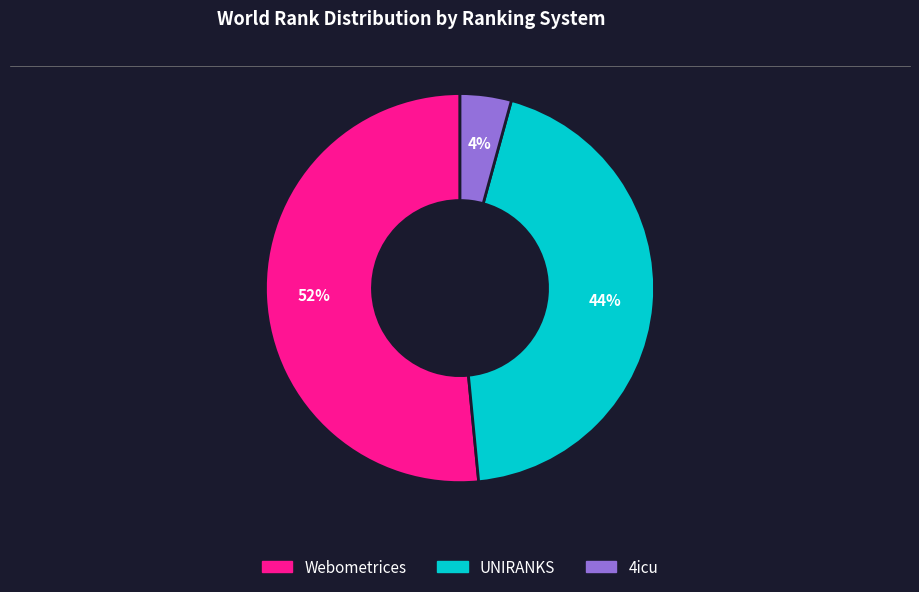

Is there a majority slice in this chart?

Yes